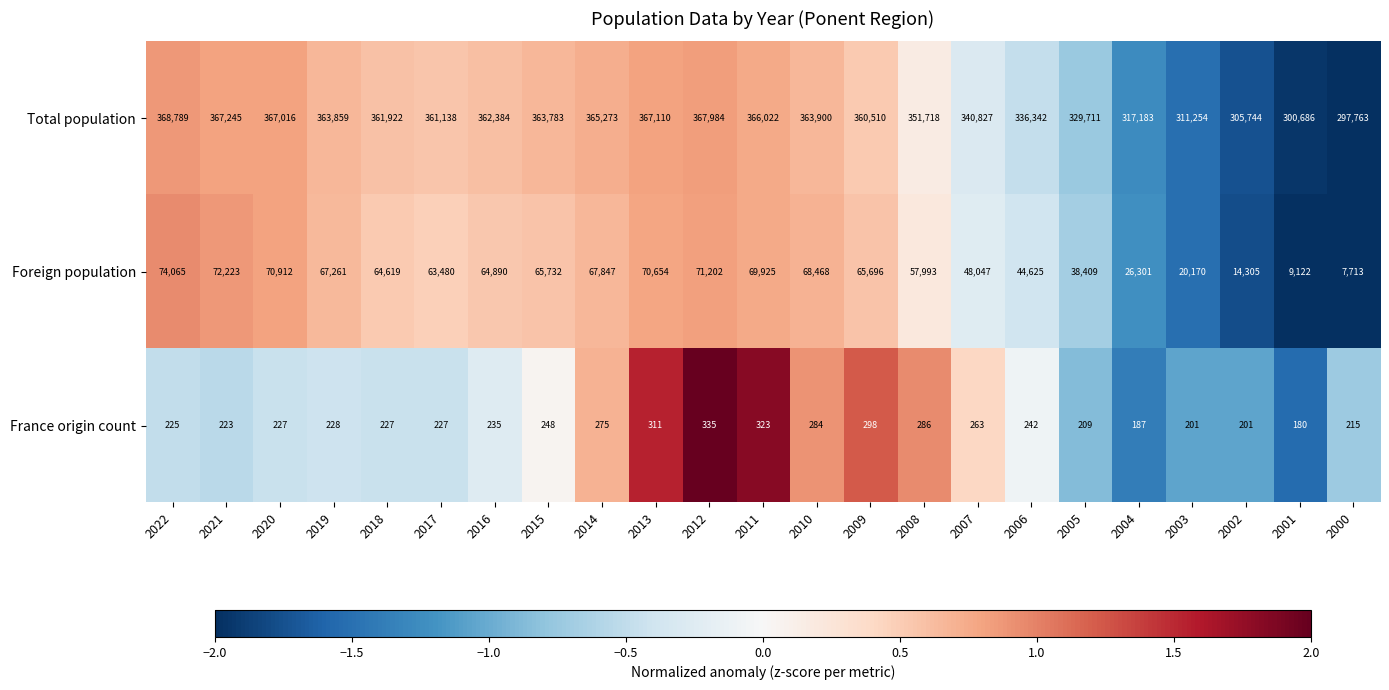

Which category has the lowest value across all series?

2001